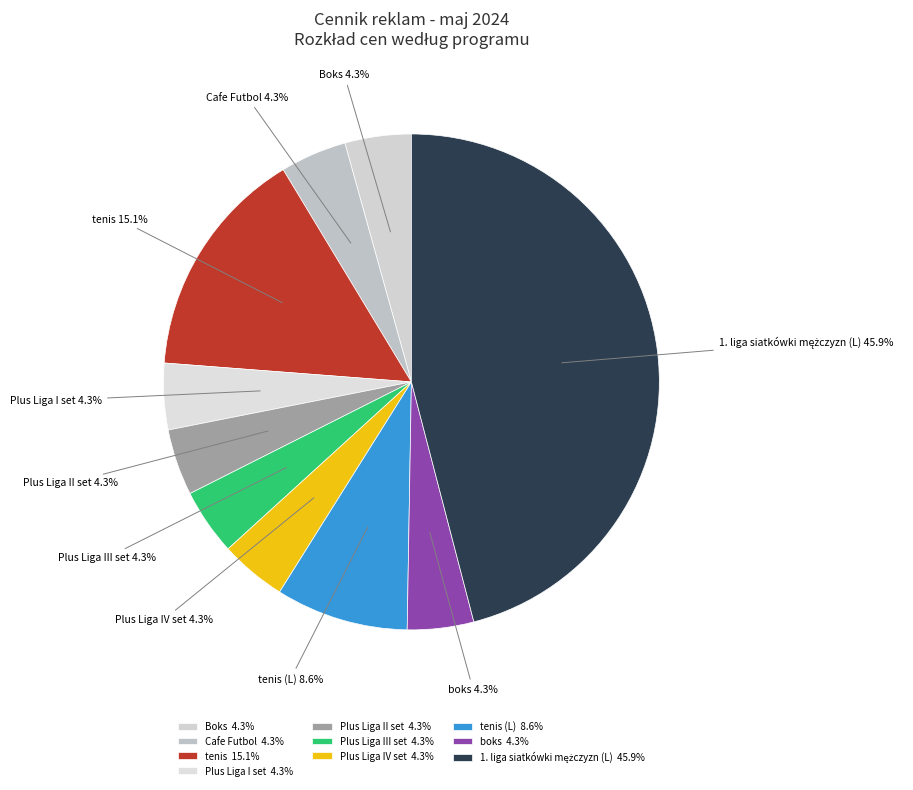

Count the number of slices in the pie.

10